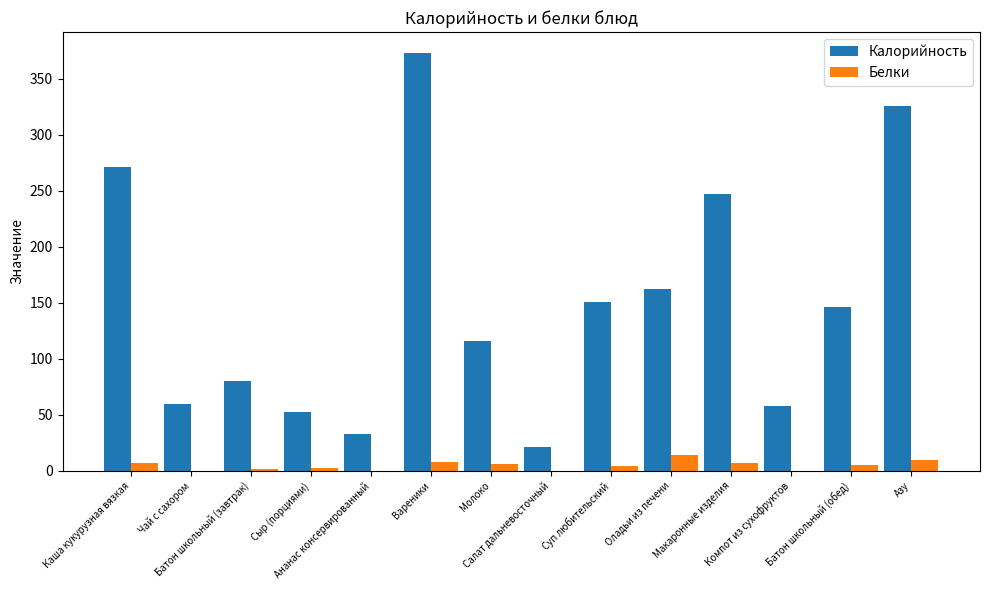

Are the bars grouped side by side (vs. stacked)?

Yes